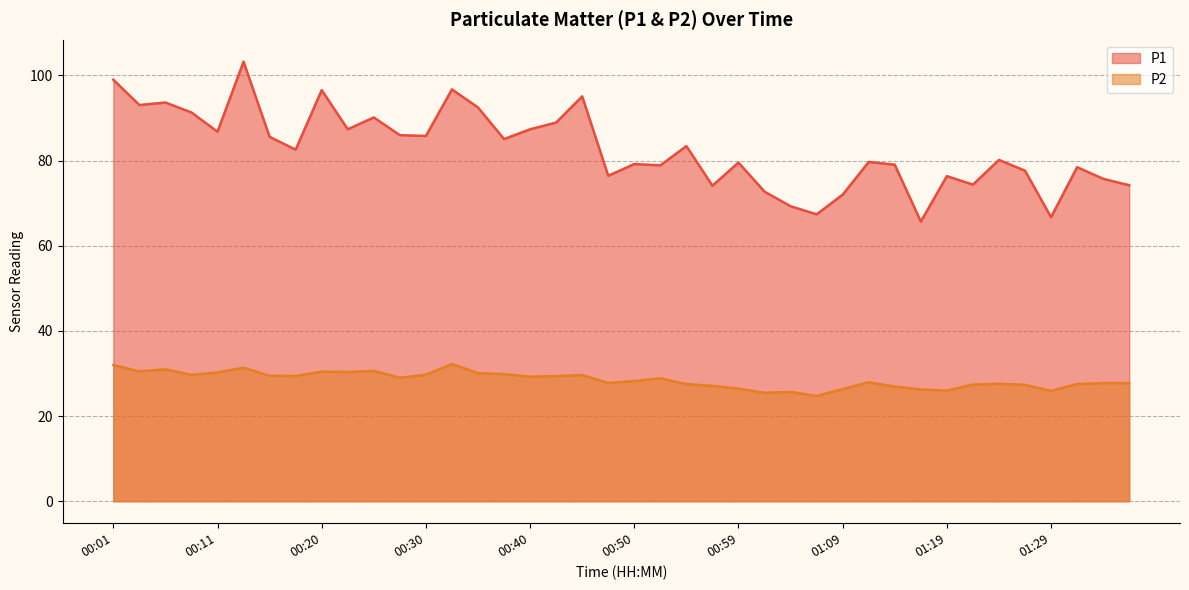

True or false: P2 and P1 cross at least once.

False